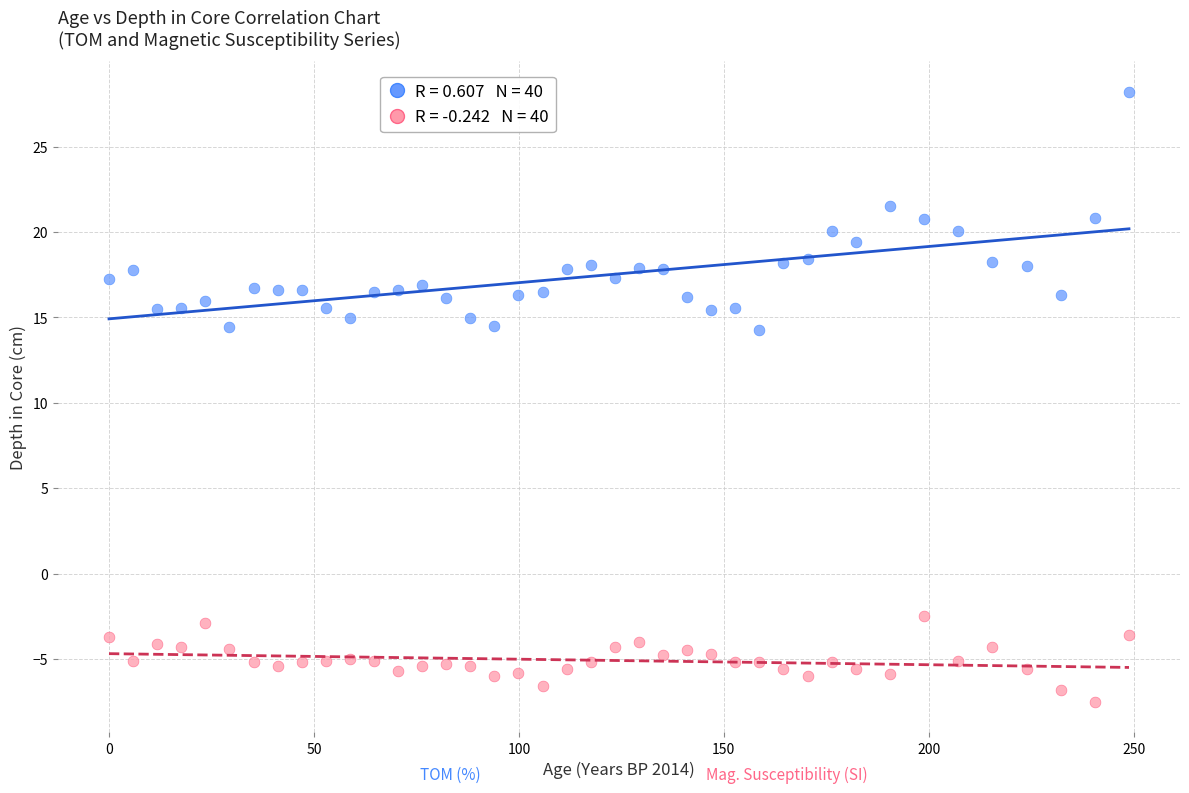

Across all data points, what is the range of X values (max minus min)?

248.8